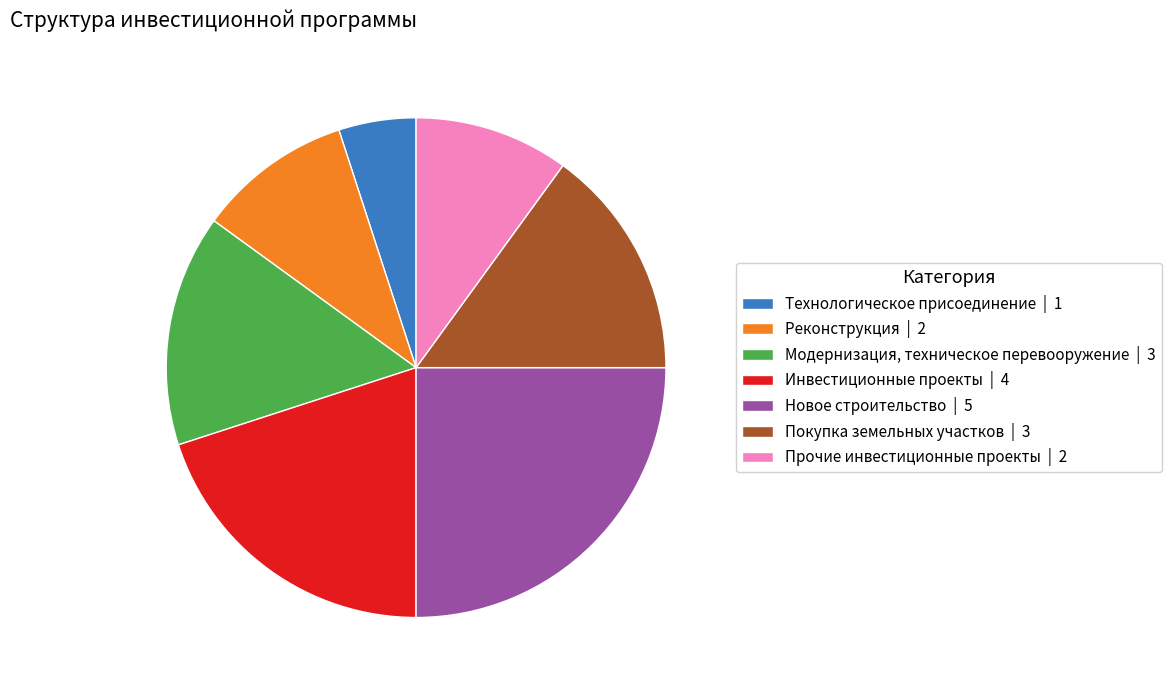

Do Покупка земельных участков | 3 and Модернизация, техническое перевооружение | 3 together represent more than half of the pie?

No